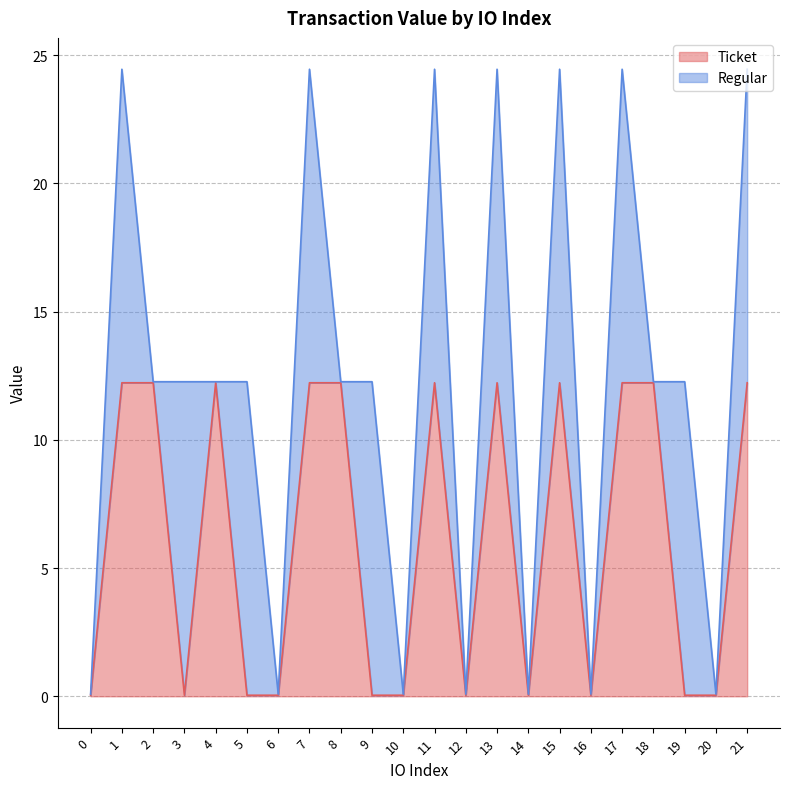

The chart shows a value of 0.1 at 16. True or false?

False